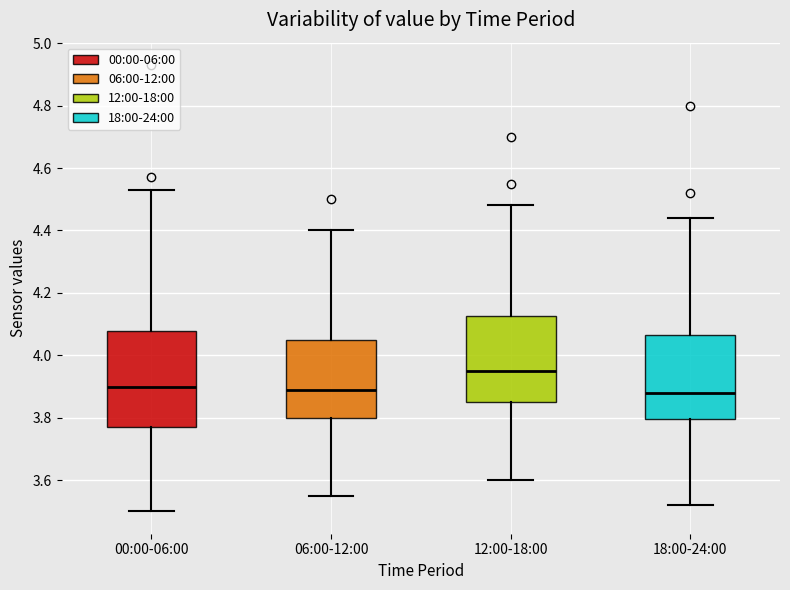

Reading left to right, read every box against the y-axis: the position of its median line, the range the box covers, and the ends of its whiskers. The values are not printed on the chart, so give them approximately, as read against the axis.

00:00-06:00: median 3.90, box 3.78 to 4.08, whiskers 3.50 to 4.54
06:00-12:00: median 3.90, box 3.80 to 4.06, whiskers 3.56 to 4.40
12:00-18:00: median 3.96, box 3.86 to 4.12, whiskers 3.60 to 4.48
18:00-24:00: median 3.88, box 3.80 to 4.06, whiskers 3.52 to 4.44